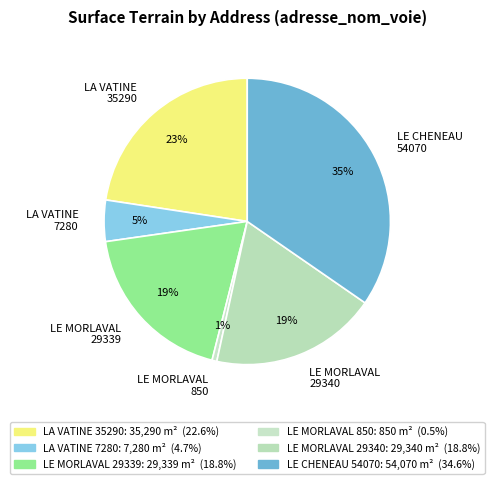

Is there any slice that represents more than half of the pie?

No